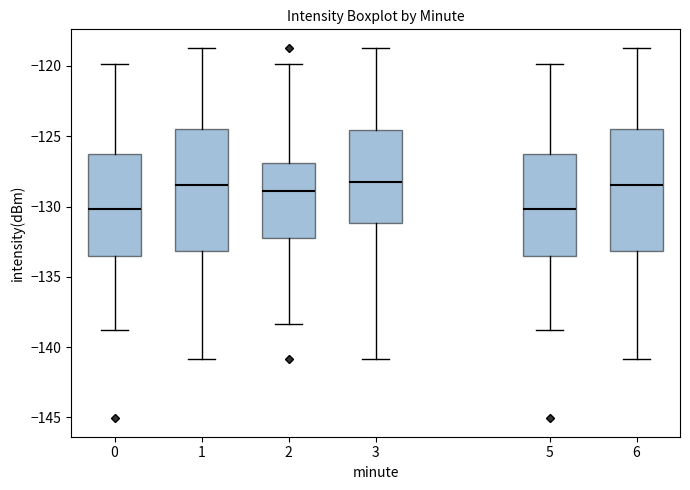

Where is the lower edge of the box at x = 6 on the y-axis? The values are not printed on the chart, so give them approximately, as read against the axis.

-133.0